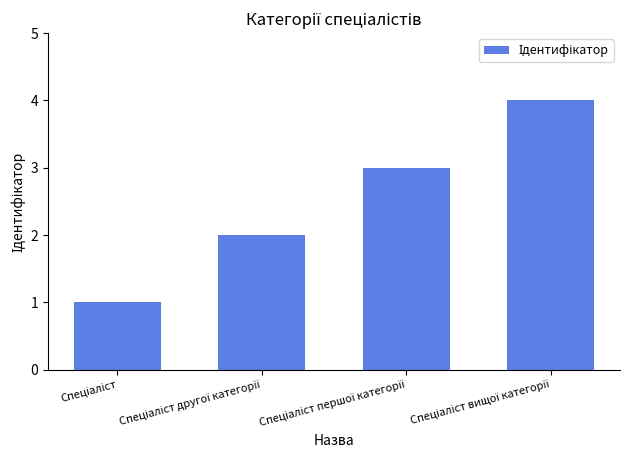

How many bars are there in total?

4